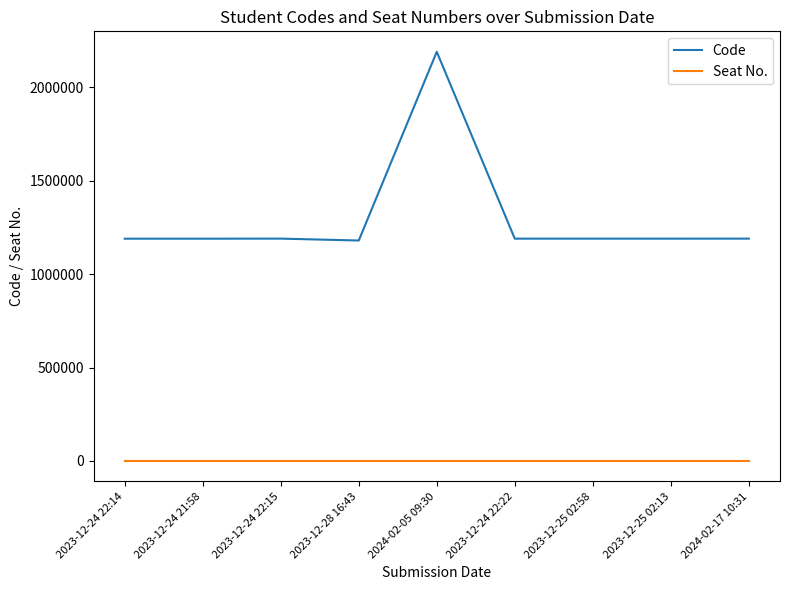

What is the difference between the maximum and minimum values in the Code series?

1010350